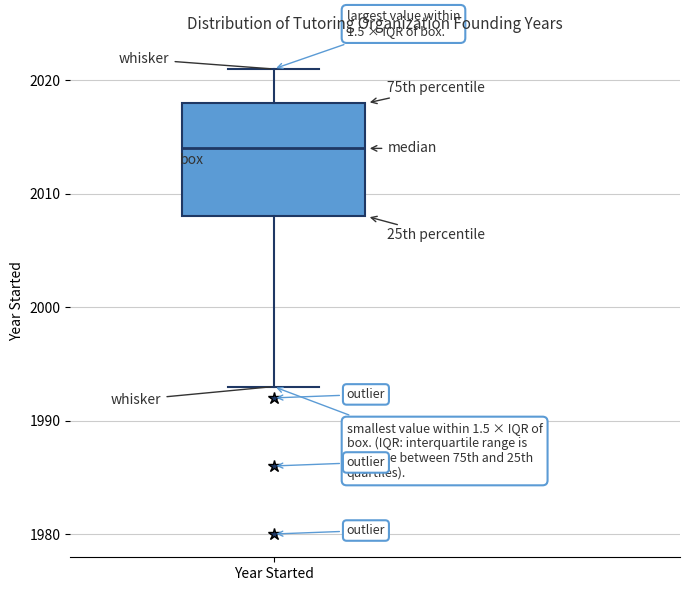

Where is the upper edge of the box for Year Started on the y-axis? The values are not printed on the chart, so give them approximately, as read against the axis.

2018